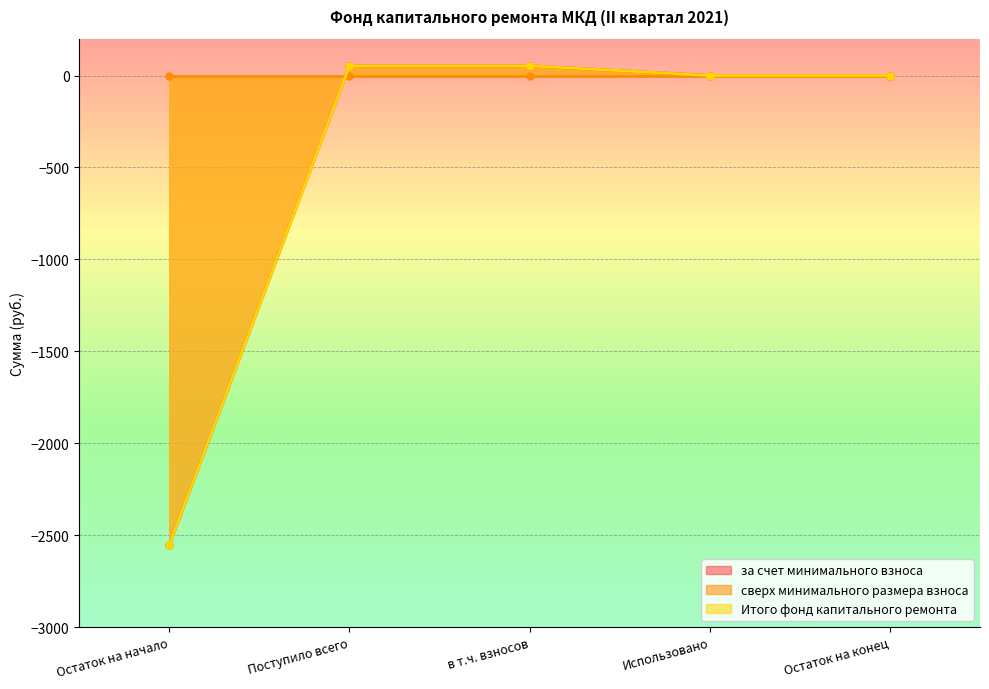

How many values in the Итого фонд капитального ремонта series exceed 0?

2